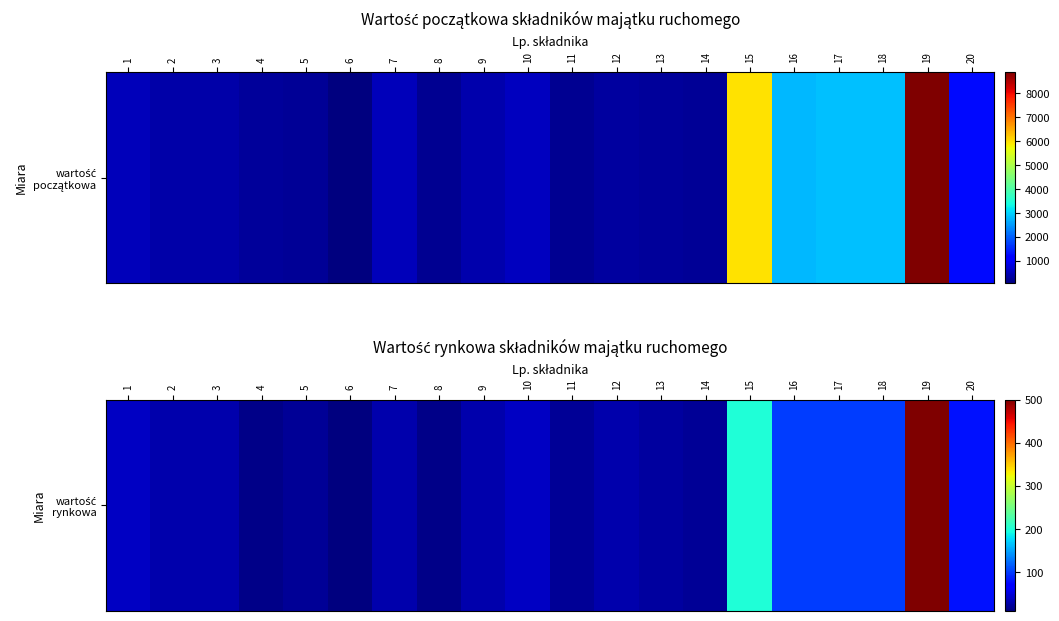

The value at 20 is 80. True or false?

True